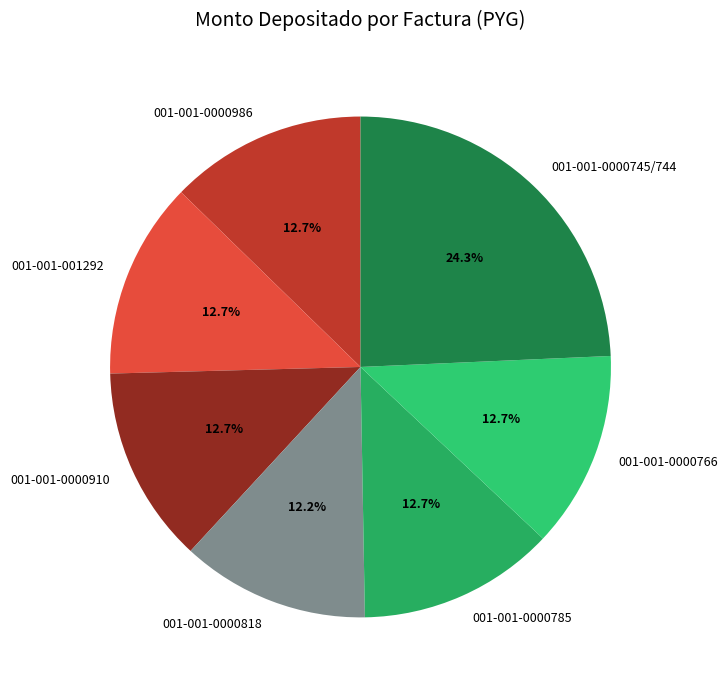

To the nearest percent, what percentage of the pie is 001-001-0000785?

13%